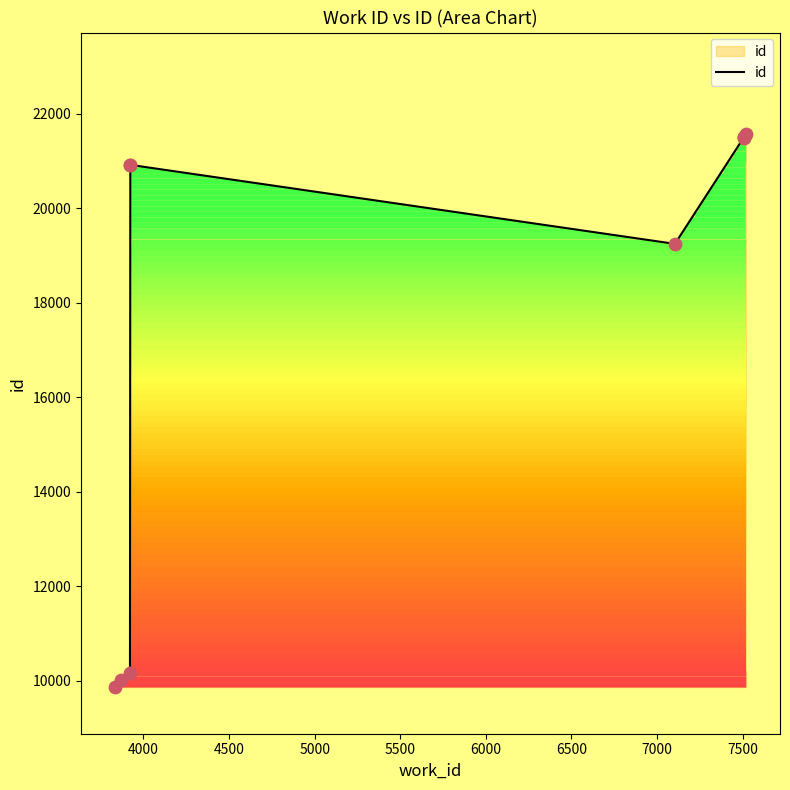

Approximately how many times larger is the value at 7500 compared to 6000?

1.1